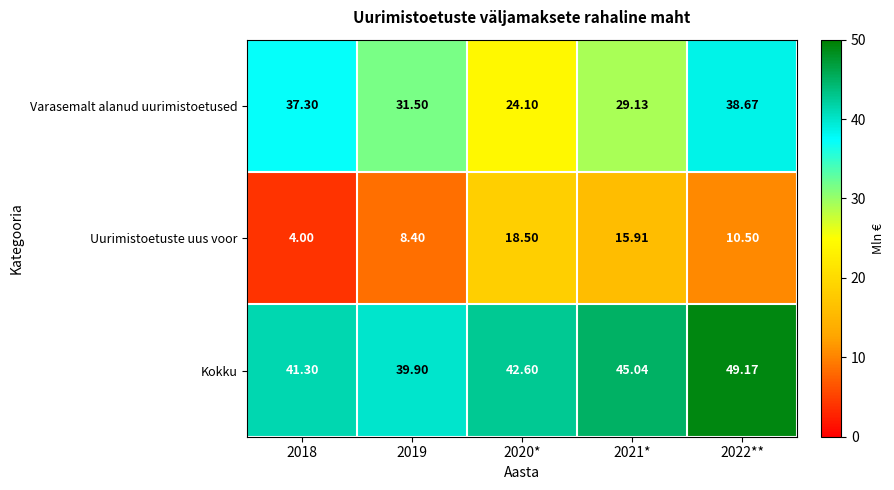

How many data points in Varasemalt alanud uurimistoetused are less than 31?

2